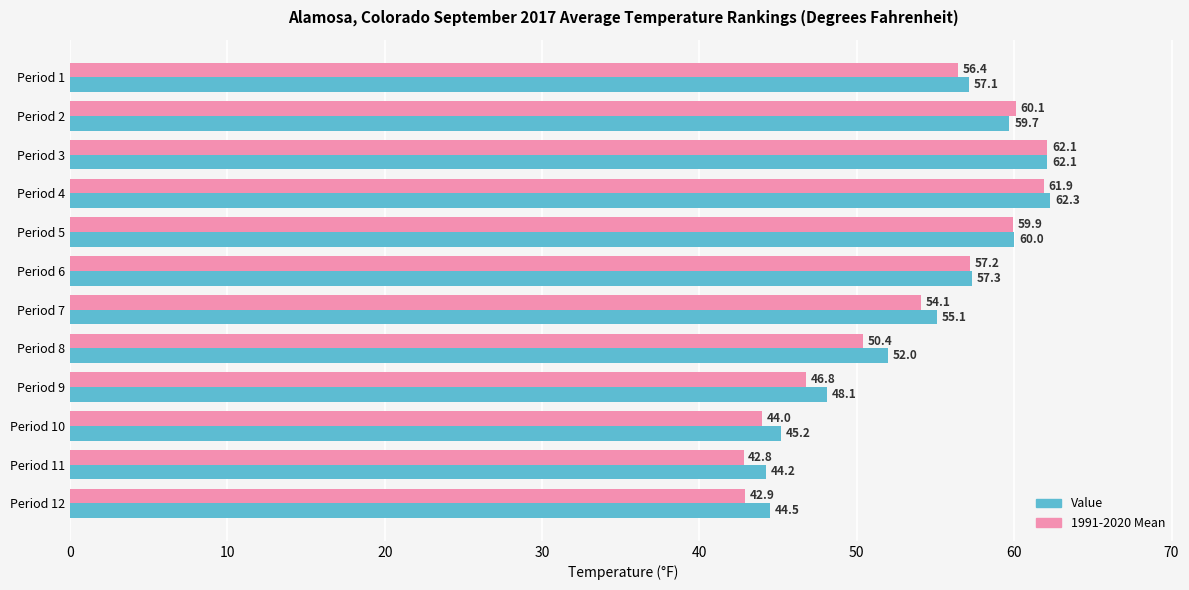

At which label is Value closest to 53?

Period 8